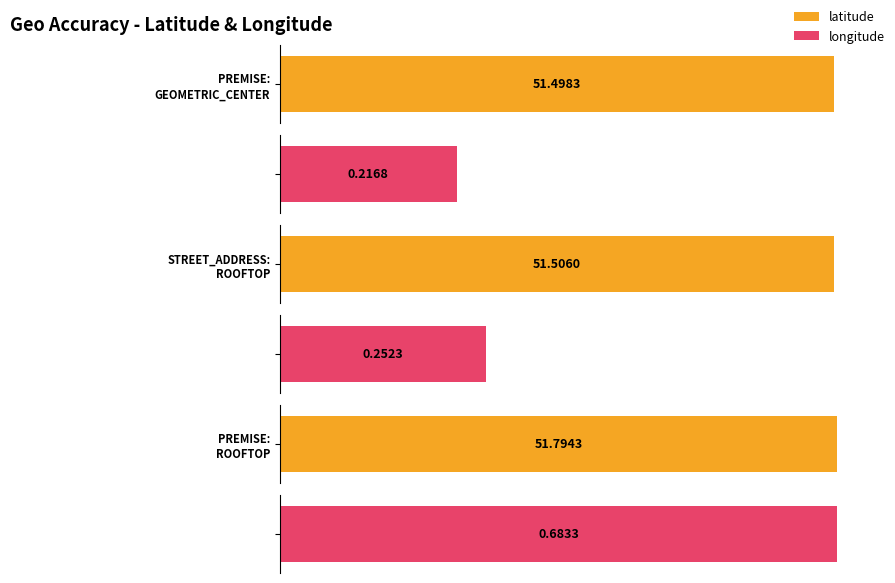

Which series has the largest total across all categories?

latitude